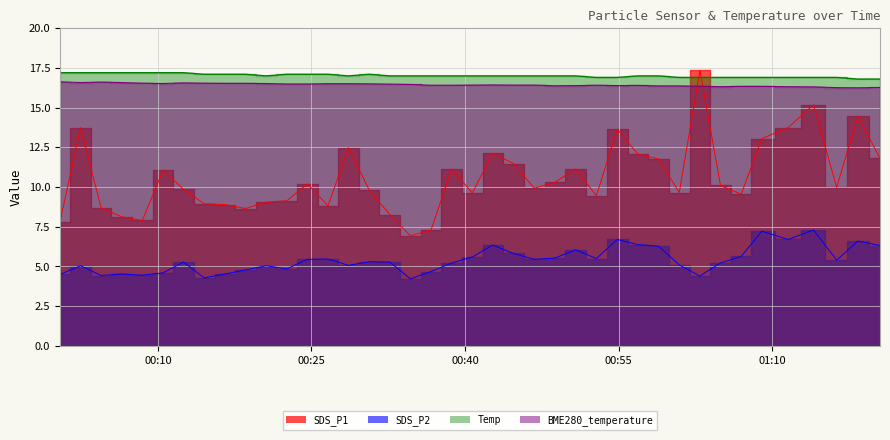

How many lines are shown in the chart?

4